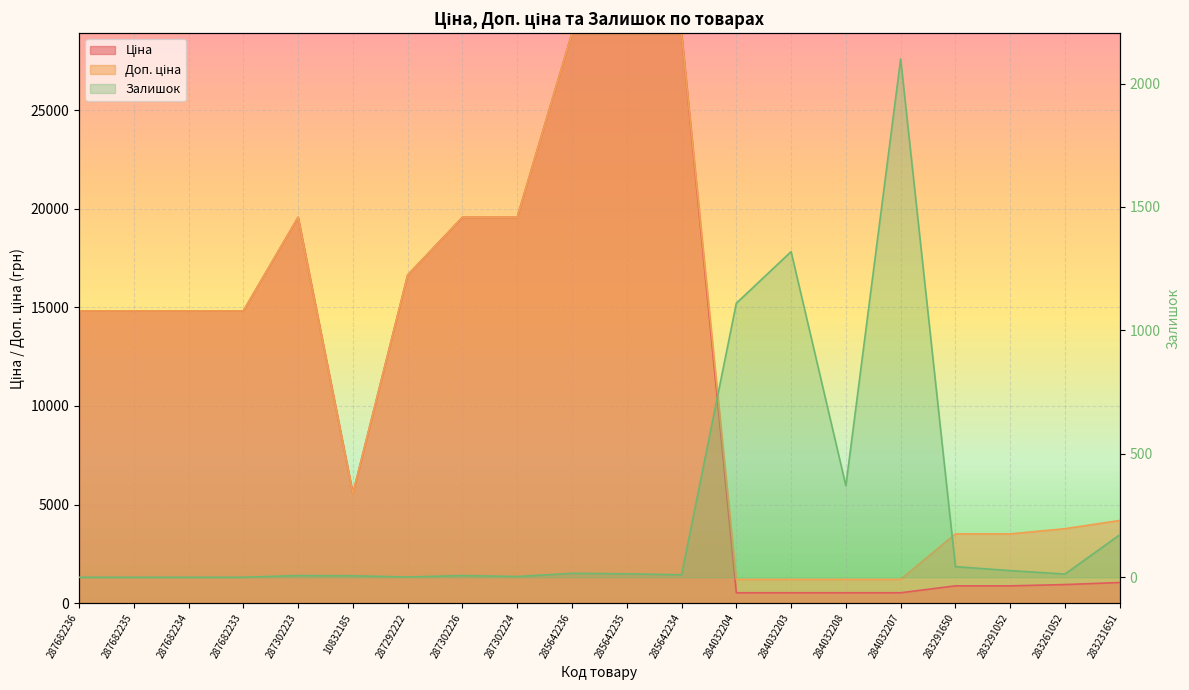

Between 287682234 and 285642236, which series saw the biggest shift?

Ціна